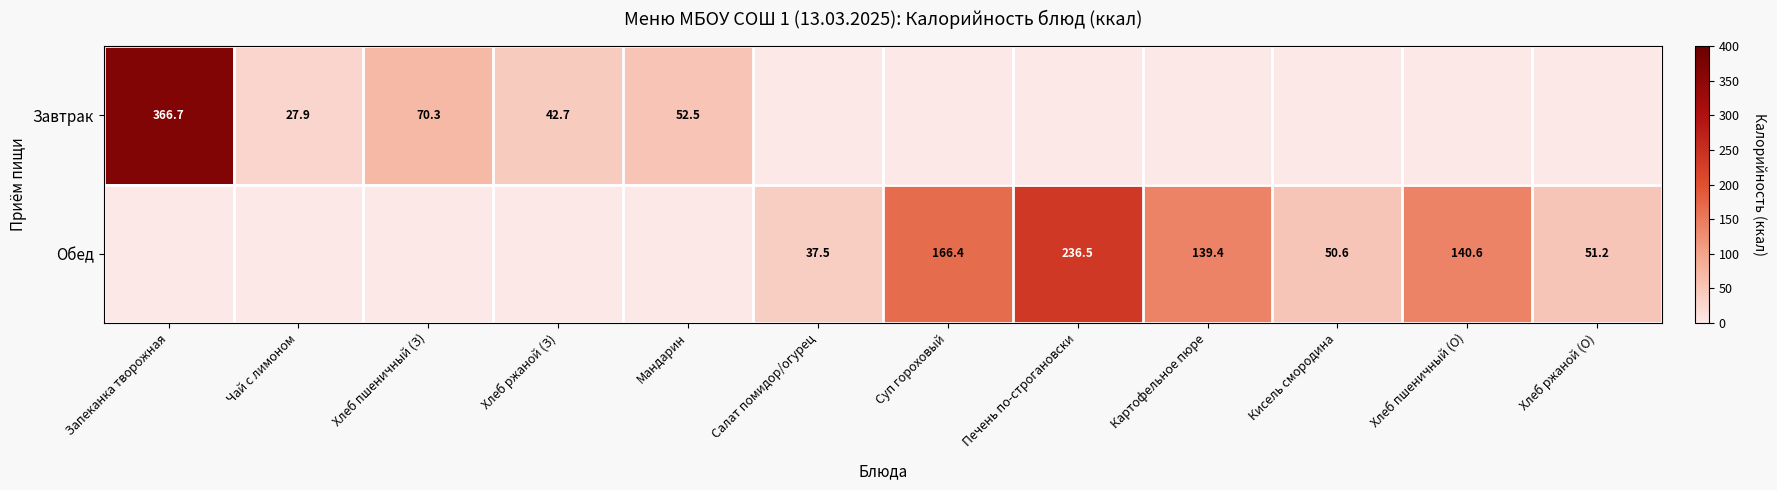

At Хлеб ржаной (З), list the series in order from smallest to largest.

Обед, Завтрак